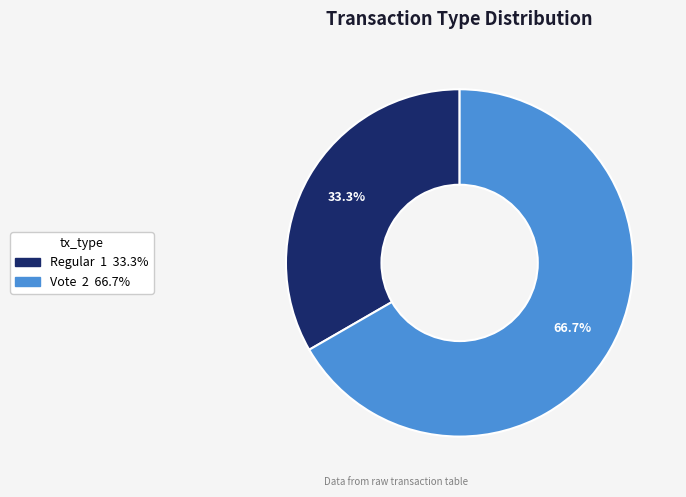

Is it true that Regular is 33% of the pie?

True